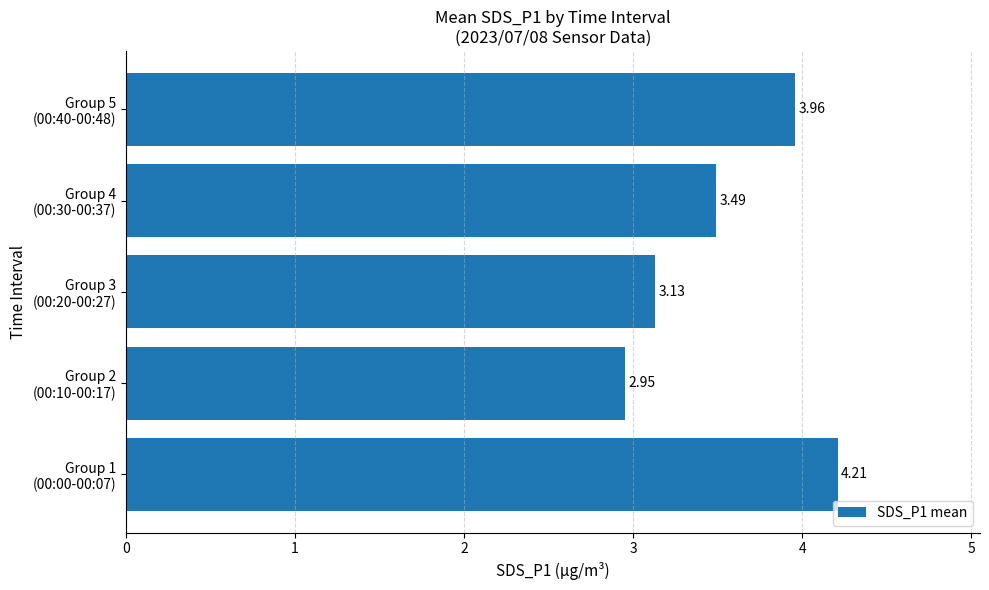

What is the maximum value shown in the chart?

4.2